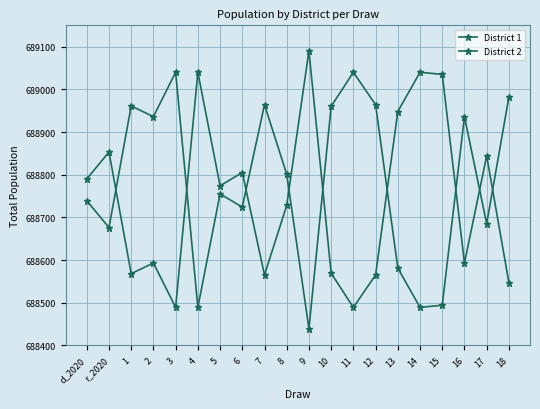

Count the number of categories in the chart.

20